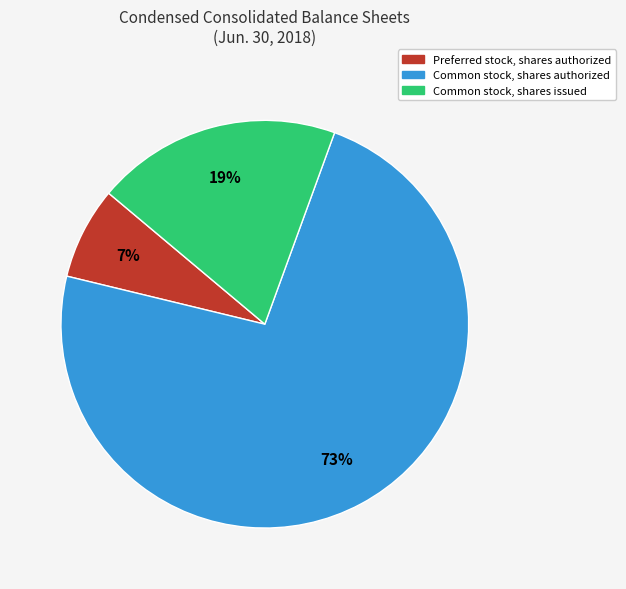

To the nearest percent, what is the average slice percentage?

33%